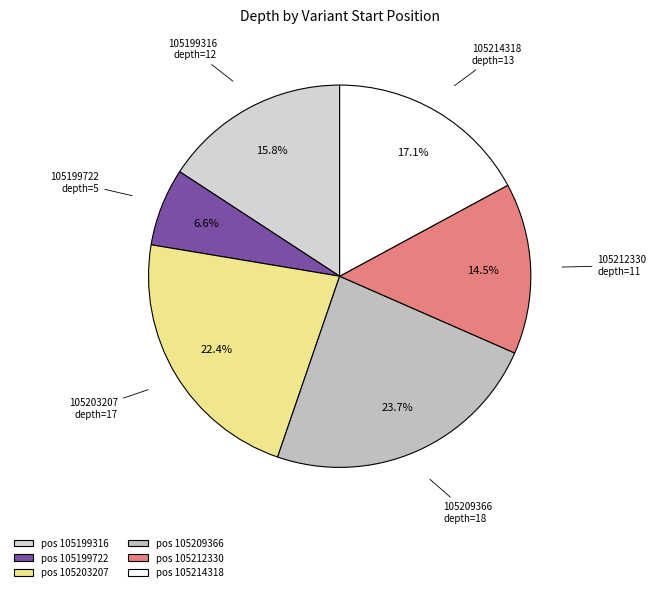

Is it true that 105214318 is 28% of the pie?

False